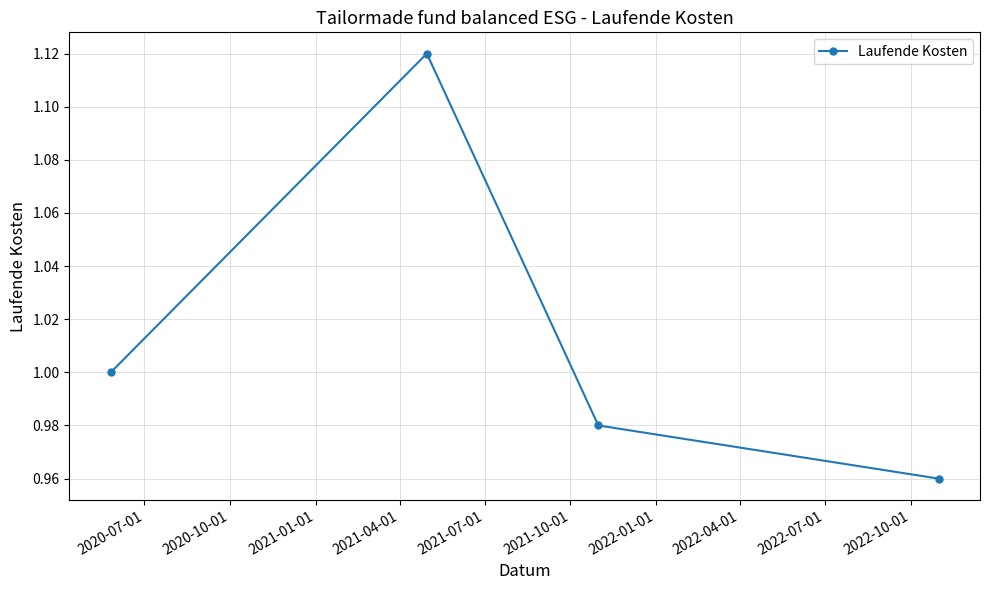

True or false: the data has more than 0 interior local peaks.

True